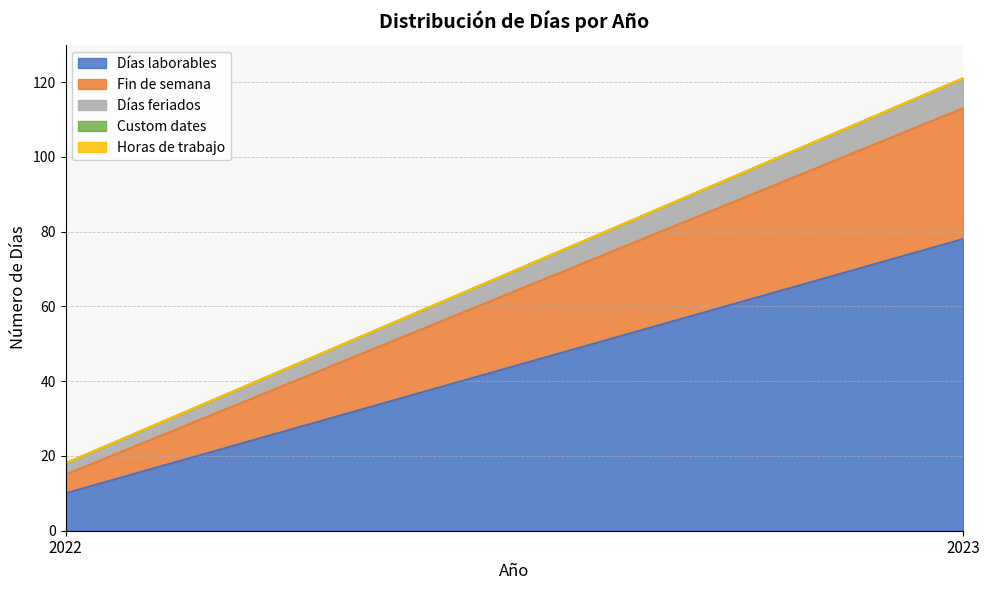

Reading left to right, what are all the values shown in this chart?

Días laborables: 2022=10	2023=78
Fin de semana: 2022=5	2023=35
Días feriados: 2022=3	2023=8
Custom dates: 2022=0	2023=0
Horas de trabajo: 2022=0	2023=0